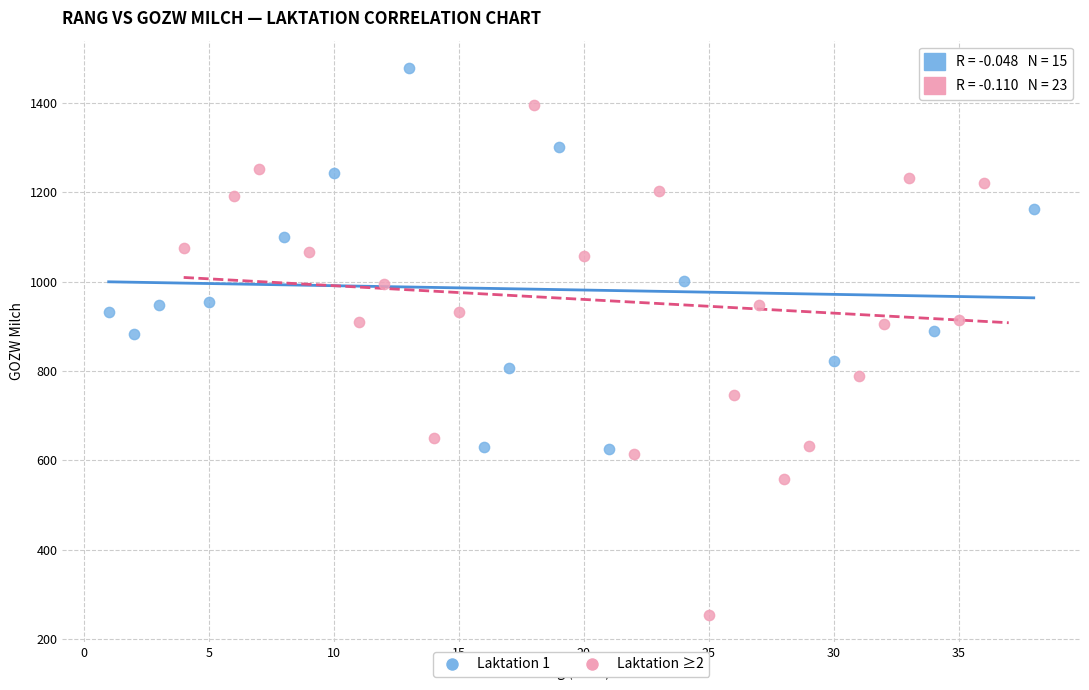

Which series contains the highest Y value?

Laktation 1